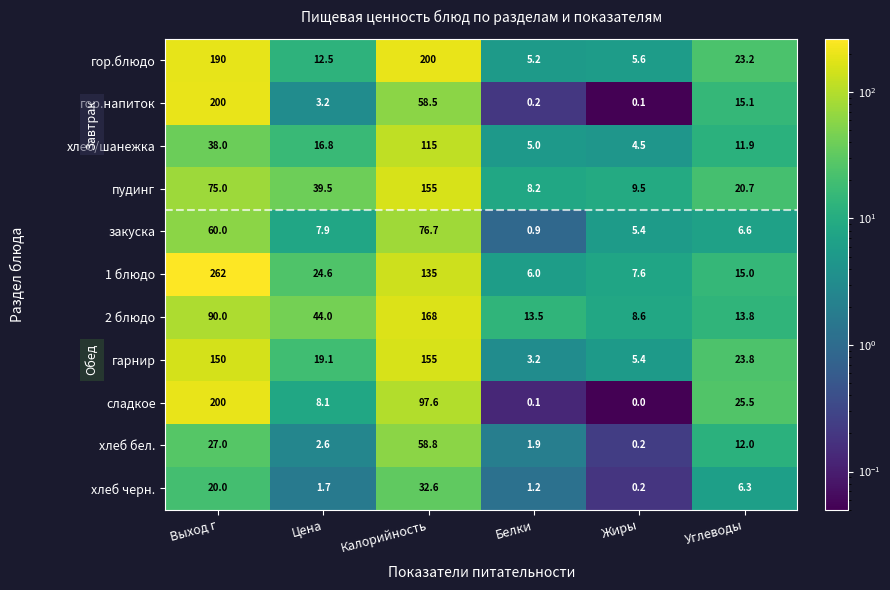

At which category is the sum across all series the highest?

Выход г